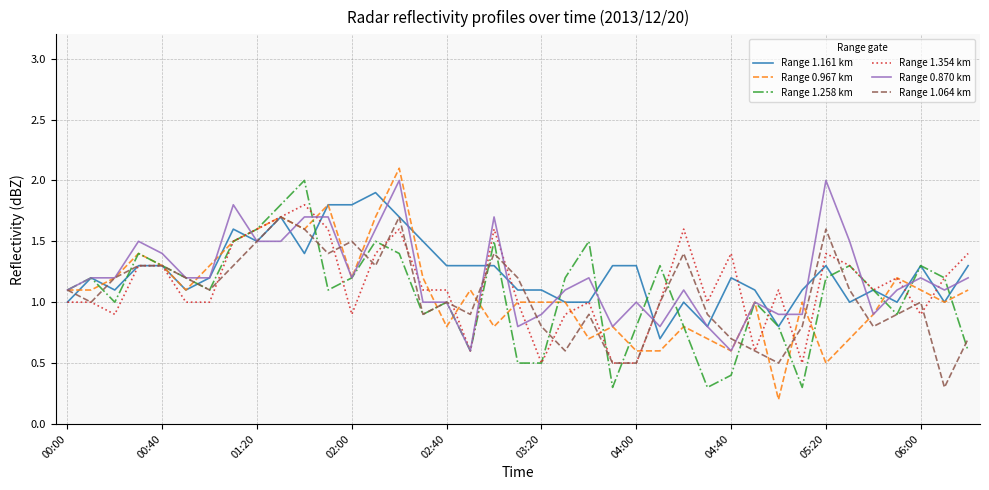

Which series has the largest range (max minus min)?

Range 0.967 km